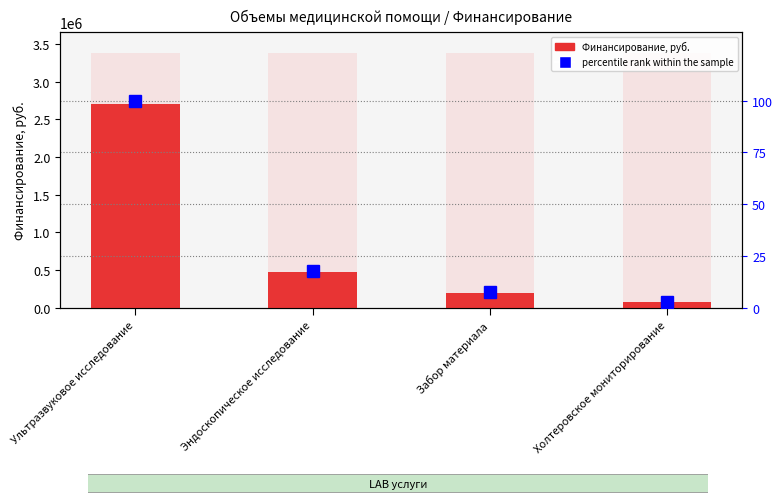

Read the Финансирование, руб. value at Холтеровское мониторирование.

79360.0